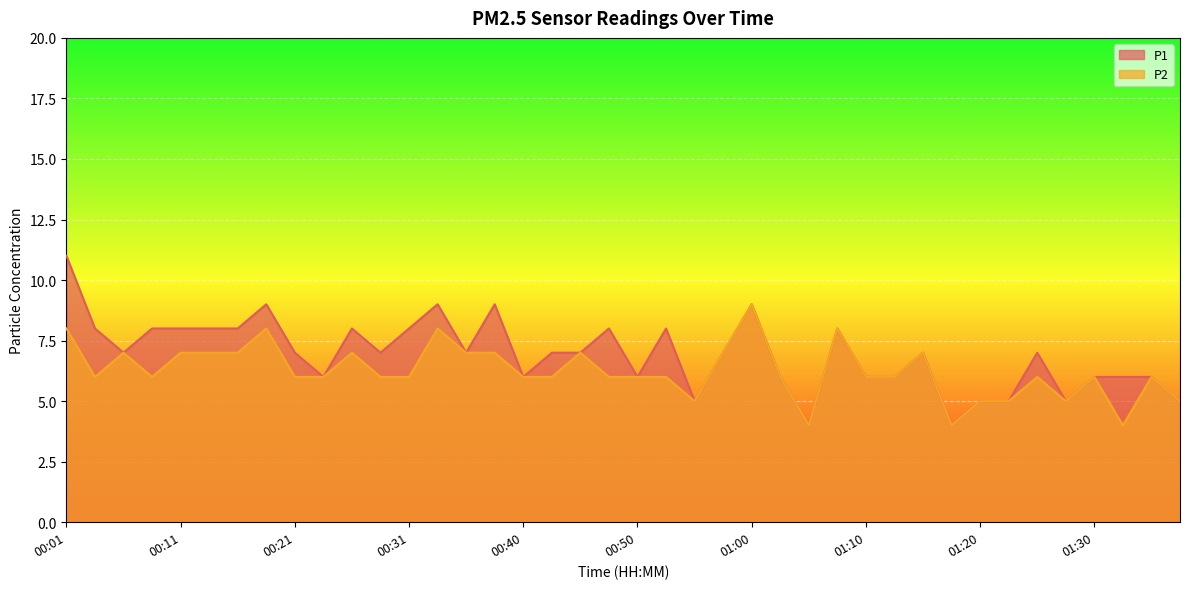

What is the minimum value shown in the chart?

4